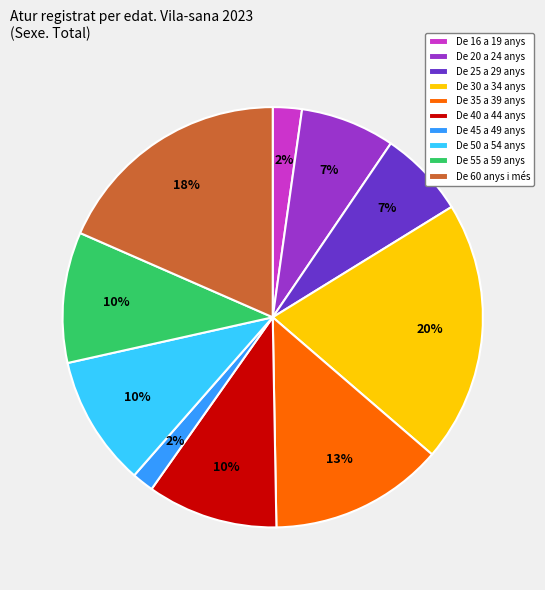

To the nearest percent, what percentage of the pie is De 45 a 49 anys?

2%